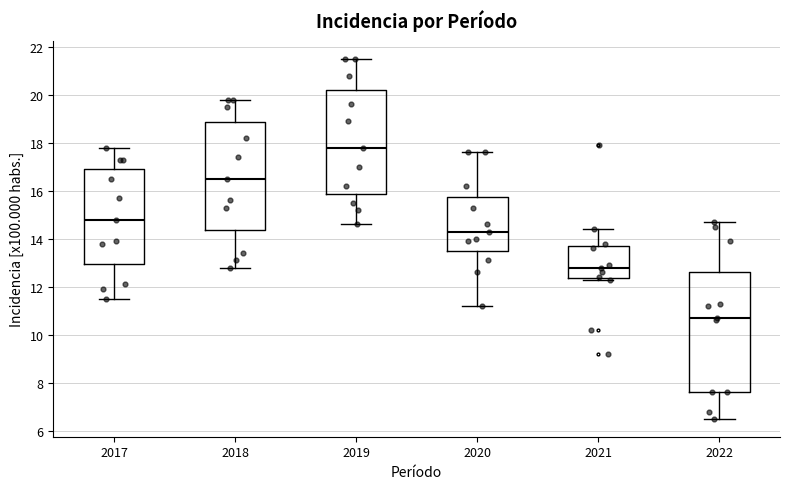

Reading left to right, transcribe this box plot: for each box, give where its median line is, the range the box spans, and where its two whiskers end, as read against the y-axis. The values are not printed on the chart, so give them approximately, as read against the axis.

2017: median 14.8, box 13.0 to 17.0, whiskers 11.6 to 17.8
2018: median 16.6, box 14.4 to 18.8, whiskers 12.8 to 19.8
2019: median 17.8, box 15.8 to 20.2, whiskers 14.6 to 21.6
2020: median 14.4, box 13.6 to 15.8, whiskers 11.2 to 17.6
2021: median 12.8, box 12.4 to 13.8, whiskers 12.4 to 14.4
2022: median 10.8, box 7.6 to 12.6, whiskers 6.6 to 14.8